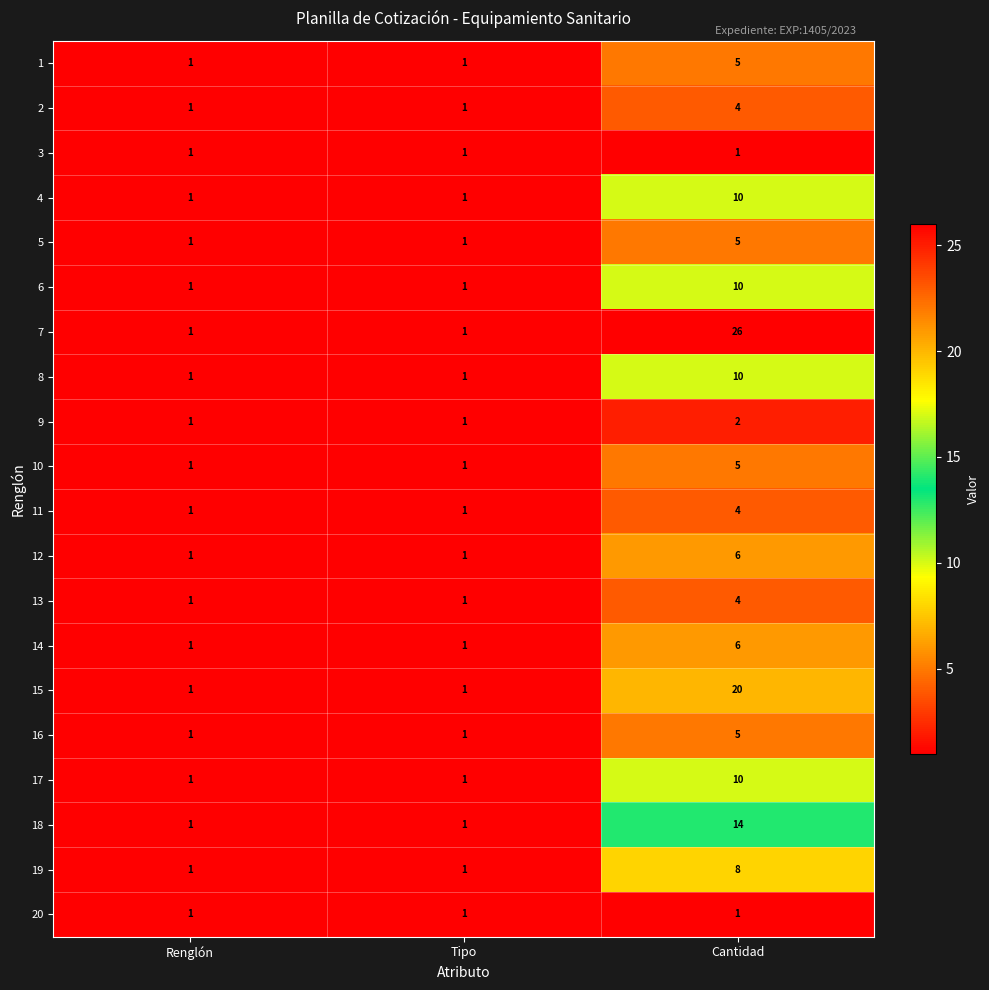

Count the number of data series in this chart.

20